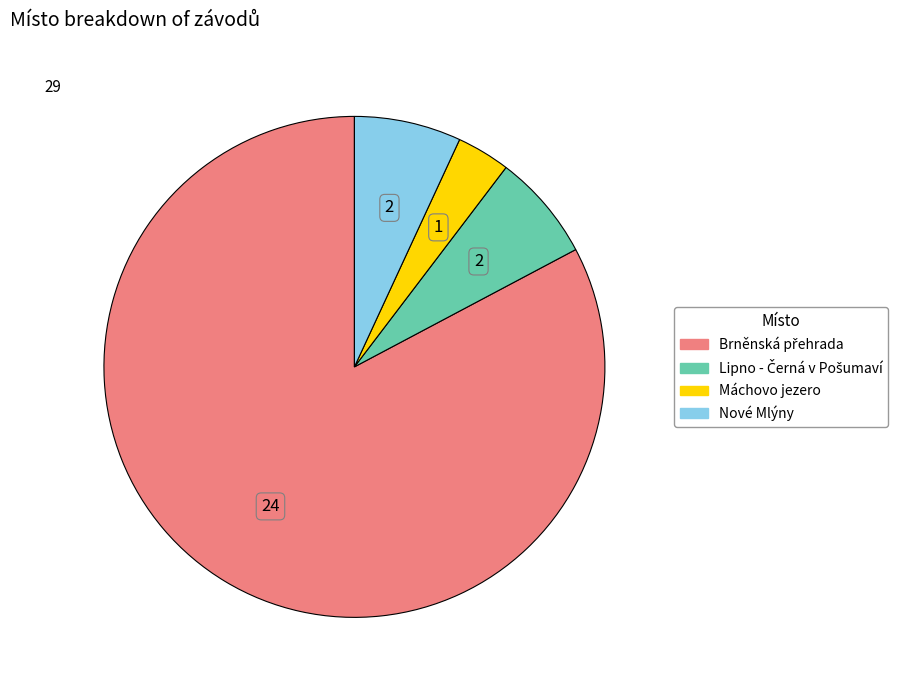

Is the sum of Máchovo jezero and Nové Mlýny greater than half?

No